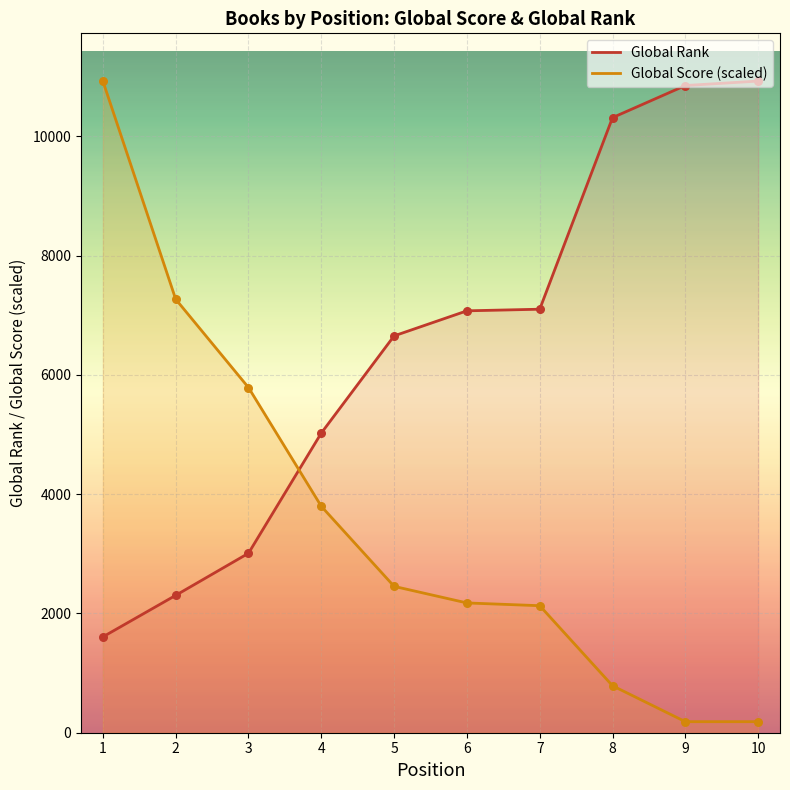

What is the total value across all series at 4?

8820.0